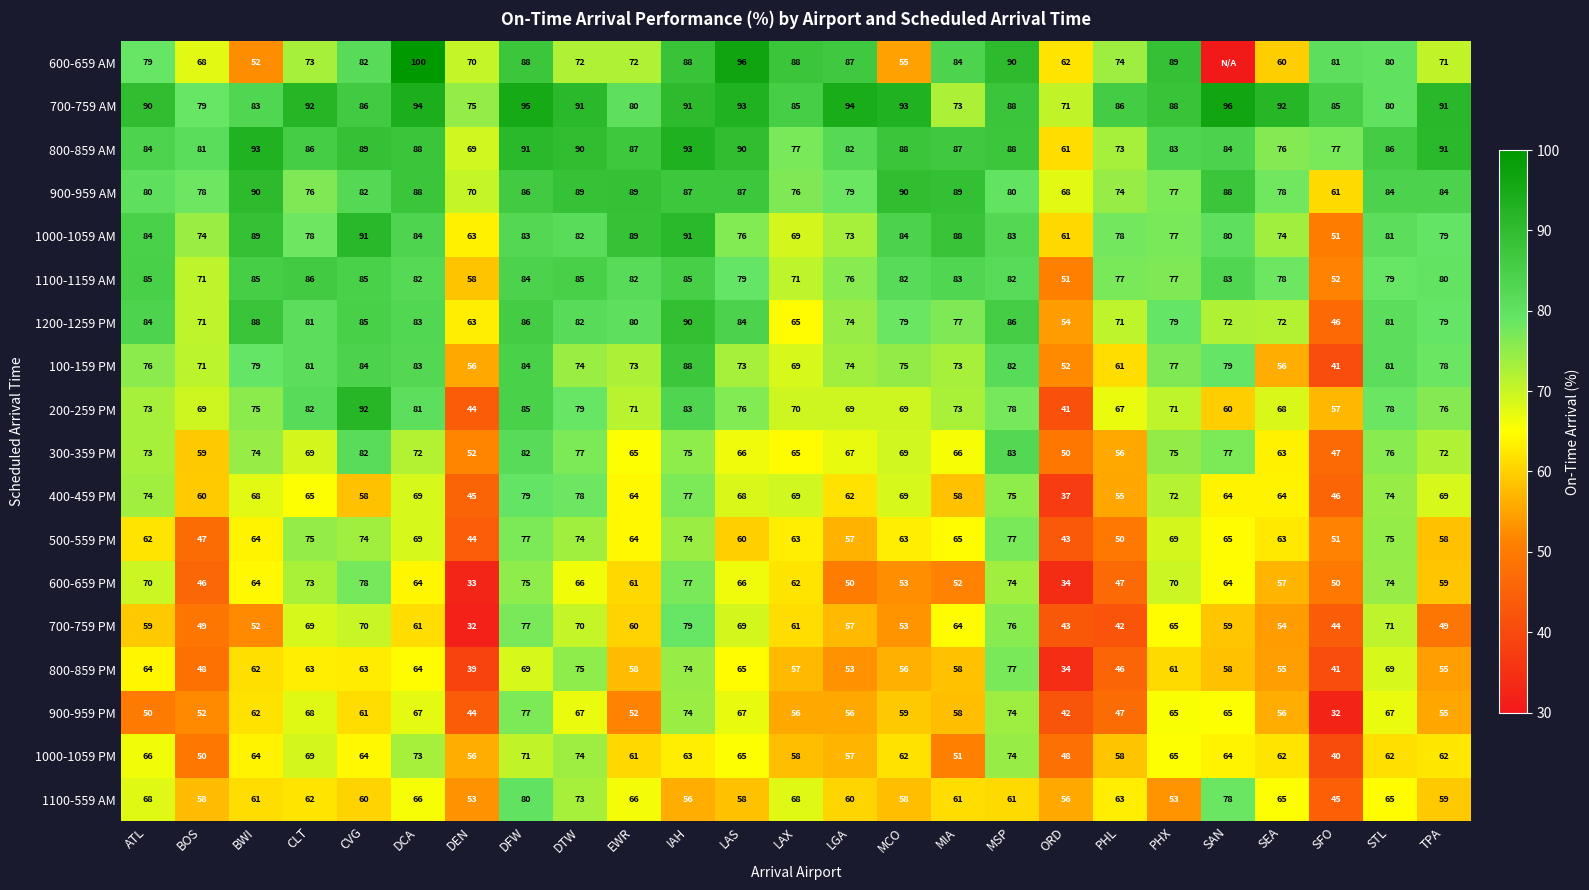

The 400-459 PM series shows 52 at MSP. True or false?

False